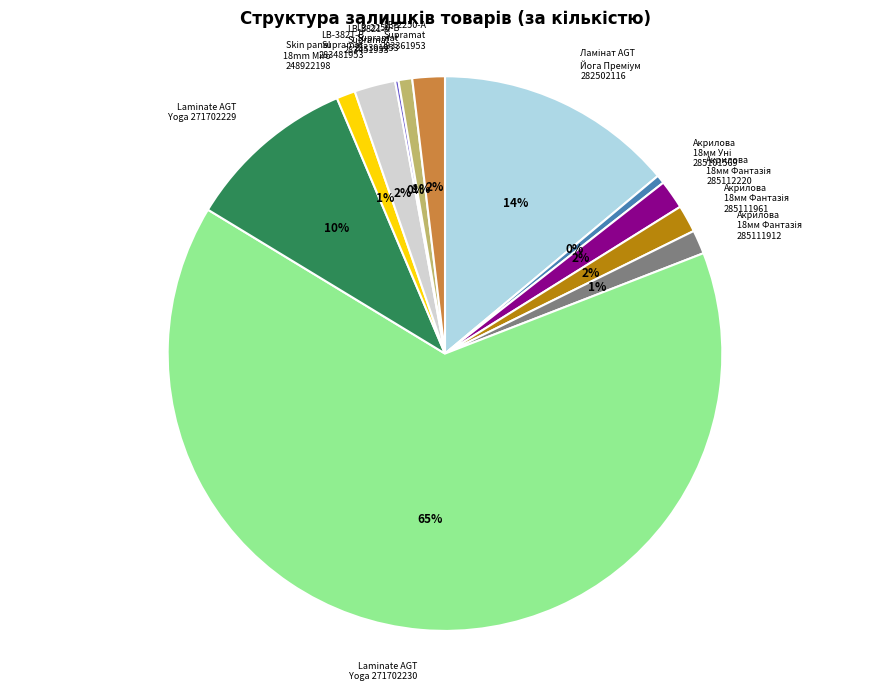

Is it true that LB-3821-В Supramat 283481953 is 2% of the pie?

True